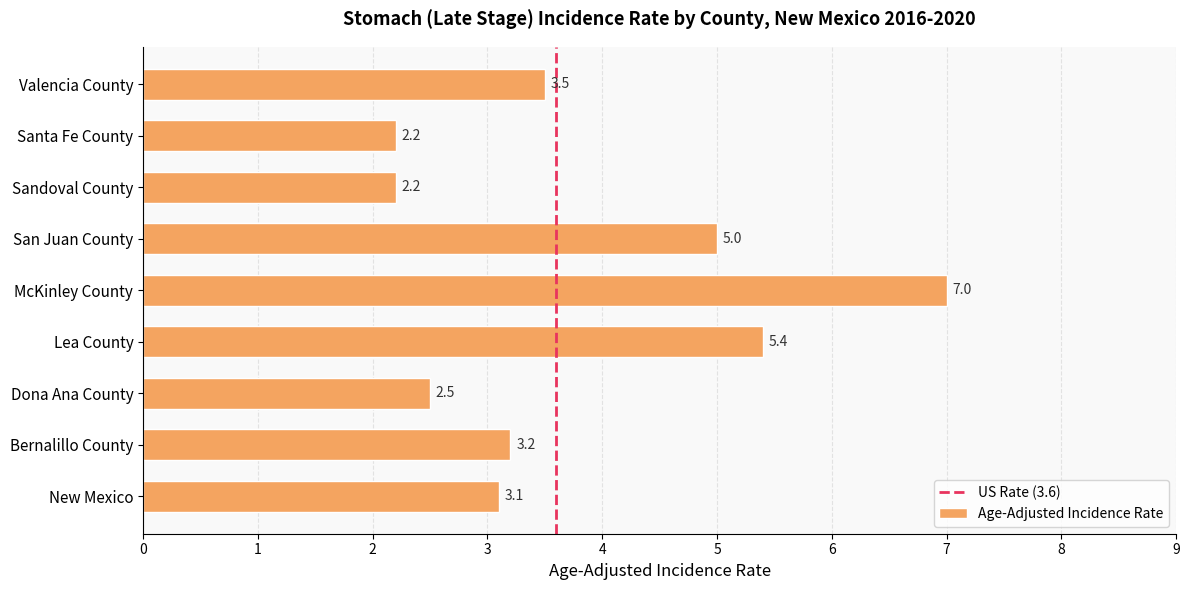

The value at Bernalillo County is 3.2. True or false?

True